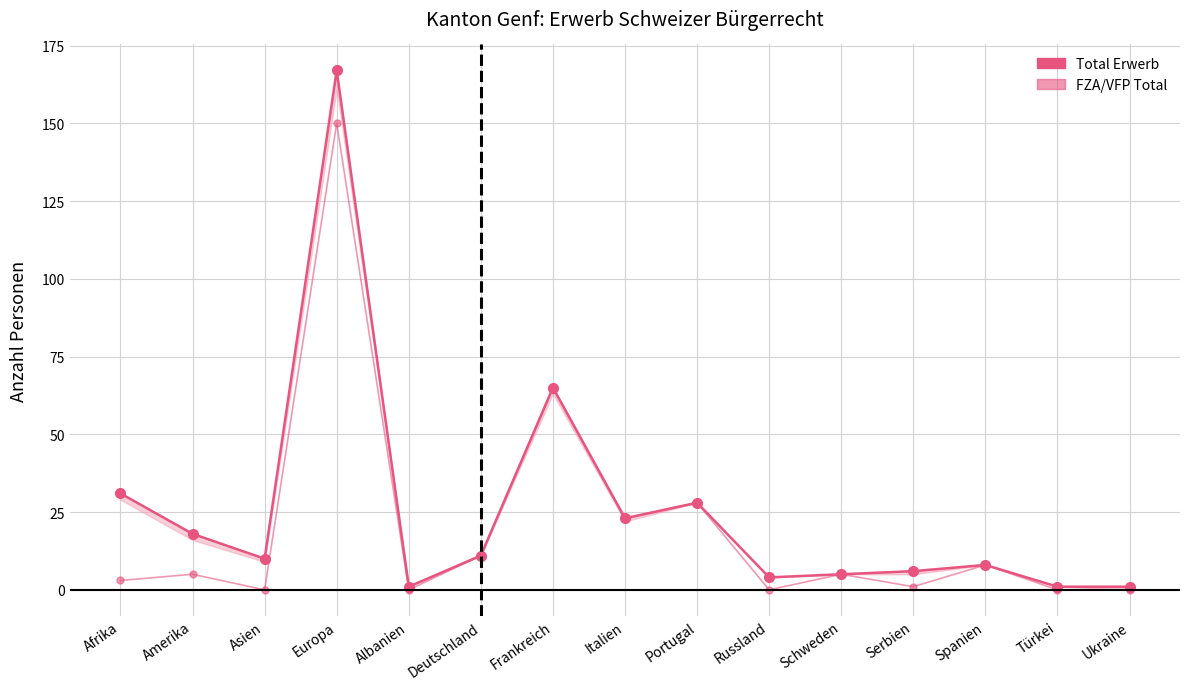

What is the average value of the FZA/VFP Total series?

20